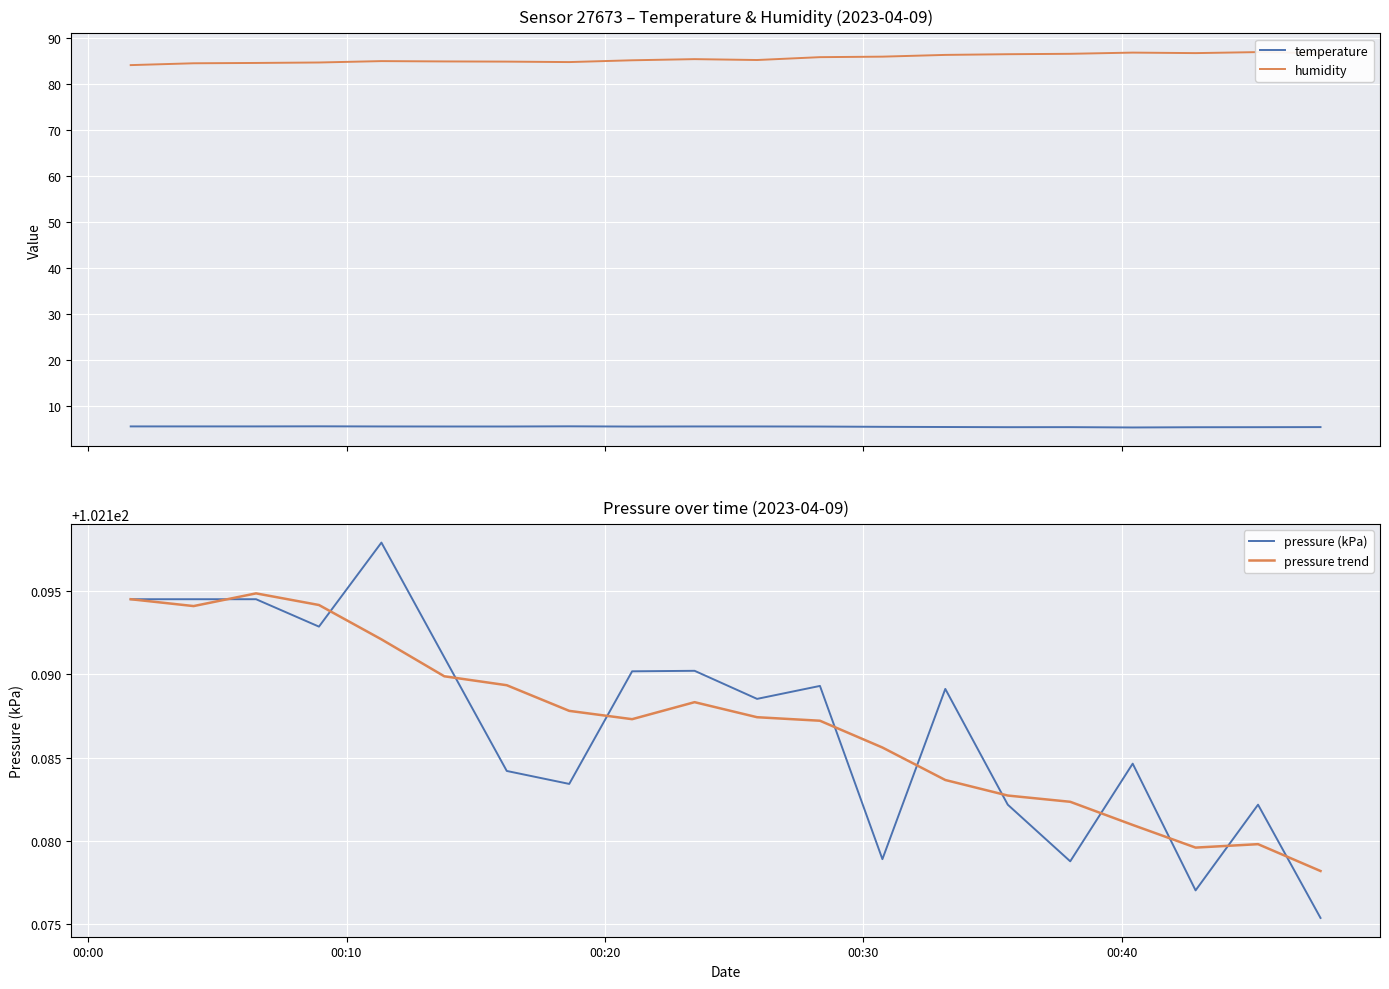

What is the lowest value of the temperature series?

5.3